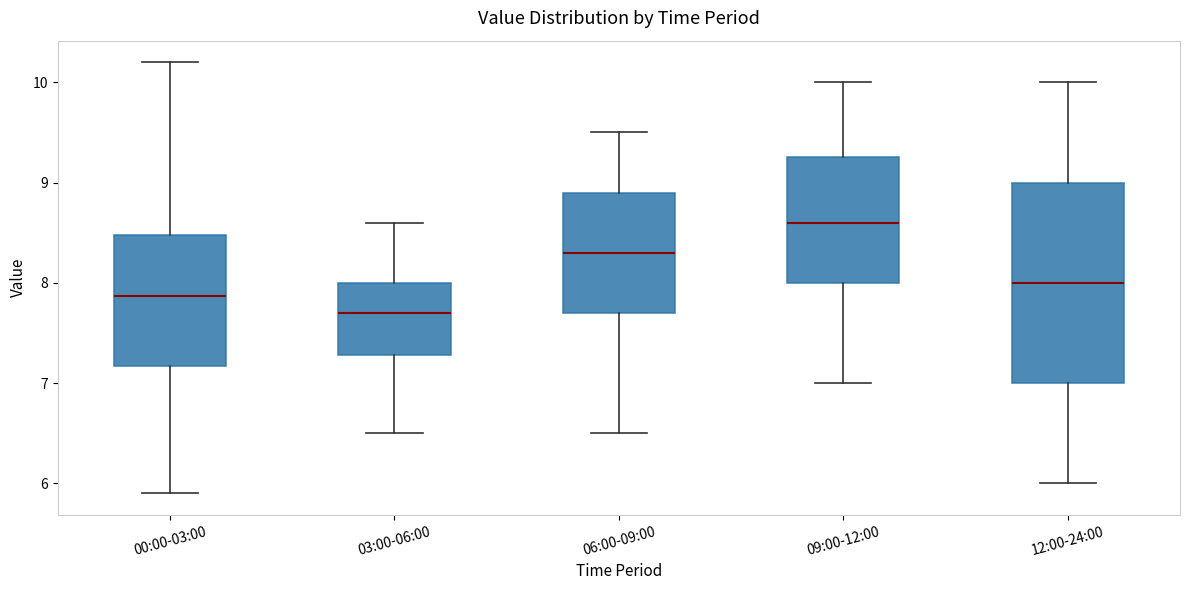

Which box is the tallest, from its lower edge to its upper edge?

12:00-24:00